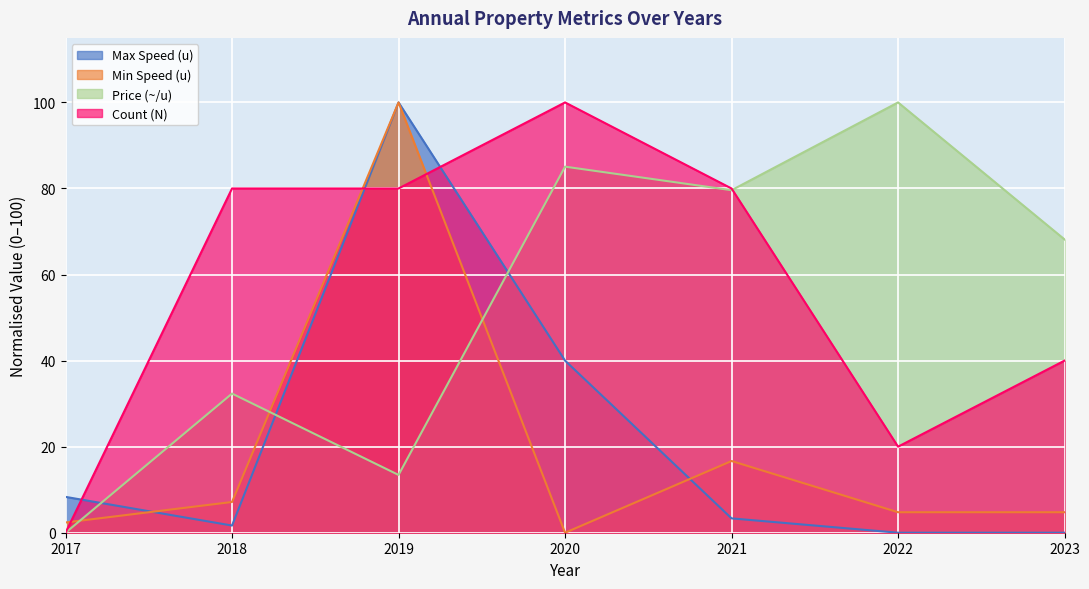

Is it true that Count (N) equals 27.7 at 2019?

False